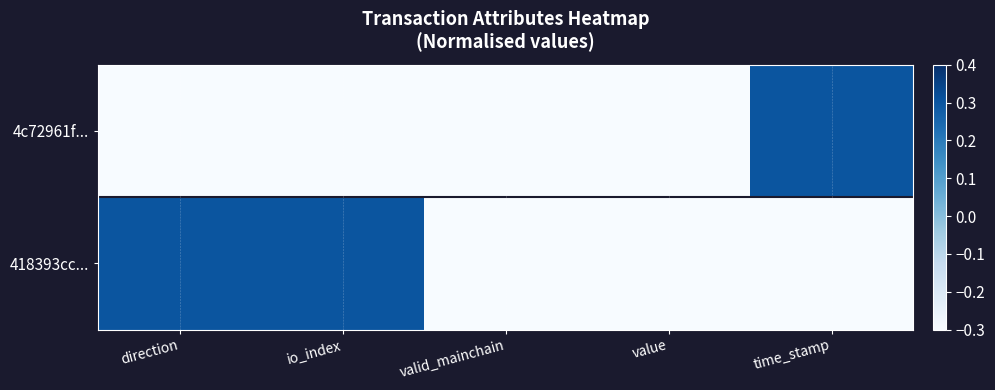

Count the number of categories in the chart.

5